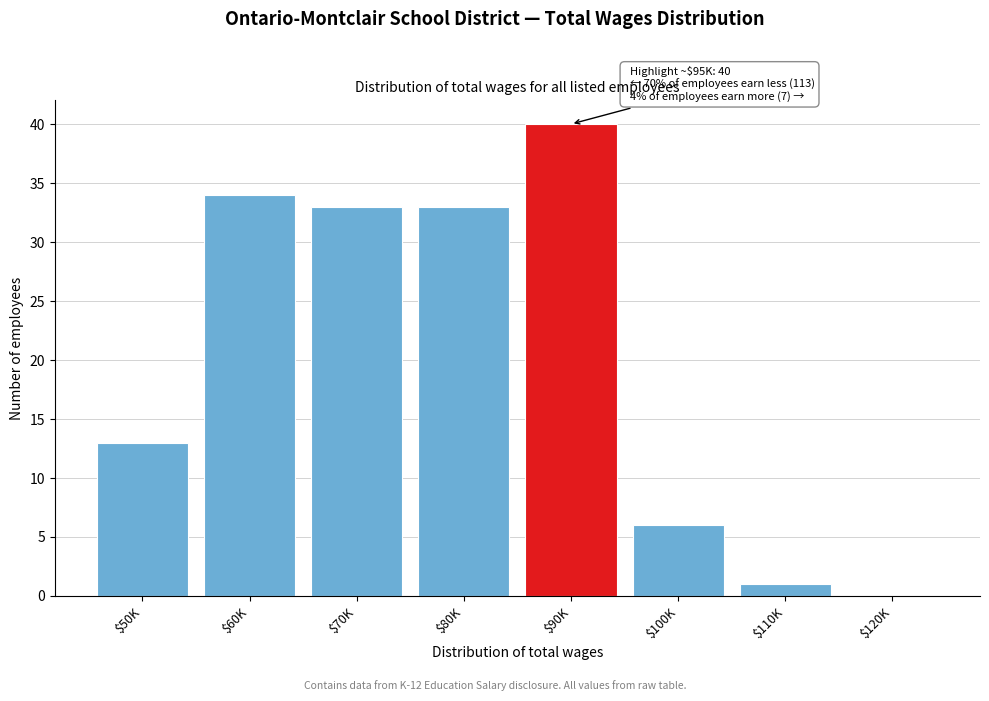

Read the value at $50K, to the nearest 5.

15